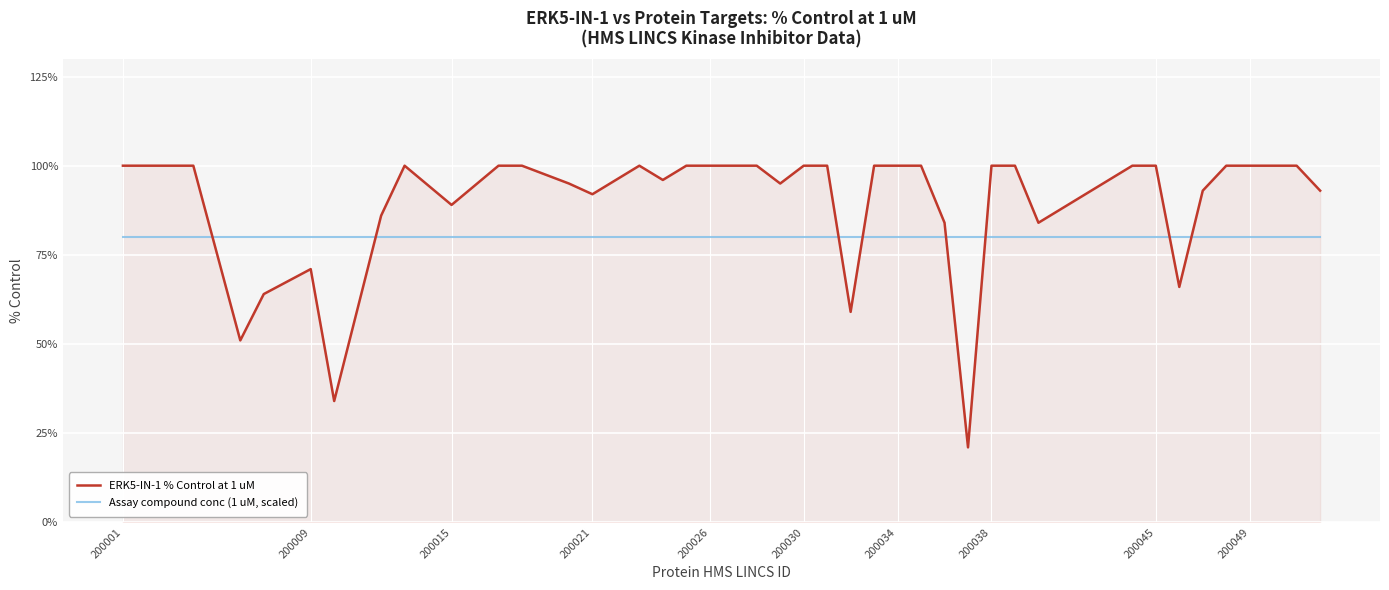

What is the maximum value for ERK5-IN-1 % Control at 1 uM?

100